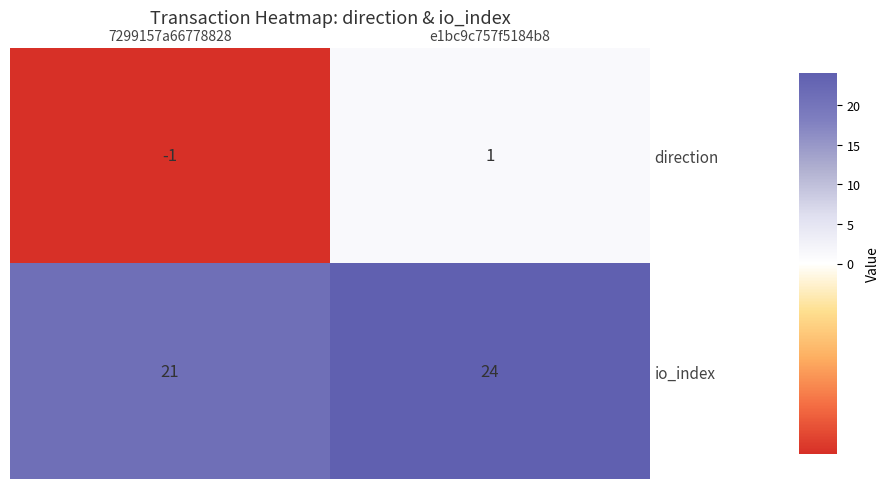

Rank the series at 7299157a66778828 from highest to lowest value.

io_index, direction